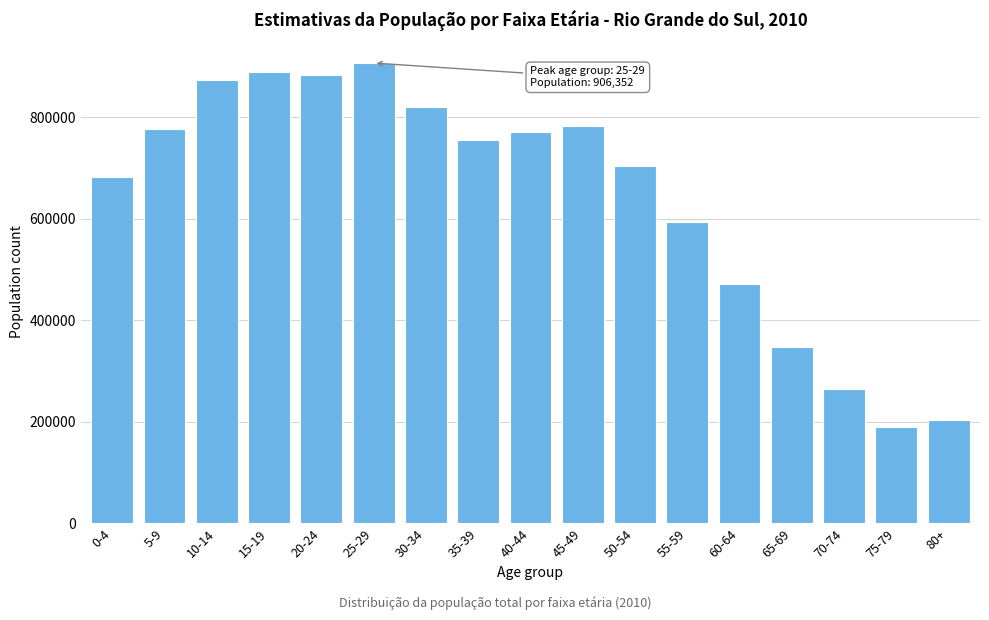

Reading right to left, extract all data points from this chart.

80+=204691	75-79=189673	70-74=265666	65-69=348326	60-64=471409	55-59=592586	50-54=702846	45-49=783312	40-44=770872	35-39=755415	30-34=819460	25-29=906352	20-24=882939	15-19=887837	10-14=873692	5-9=776999	0-4=682720